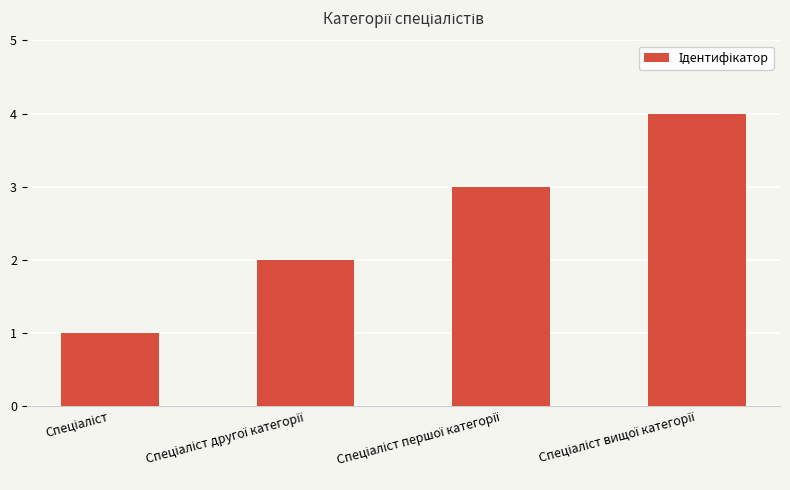

What is the difference between the maximum and minimum values?

3